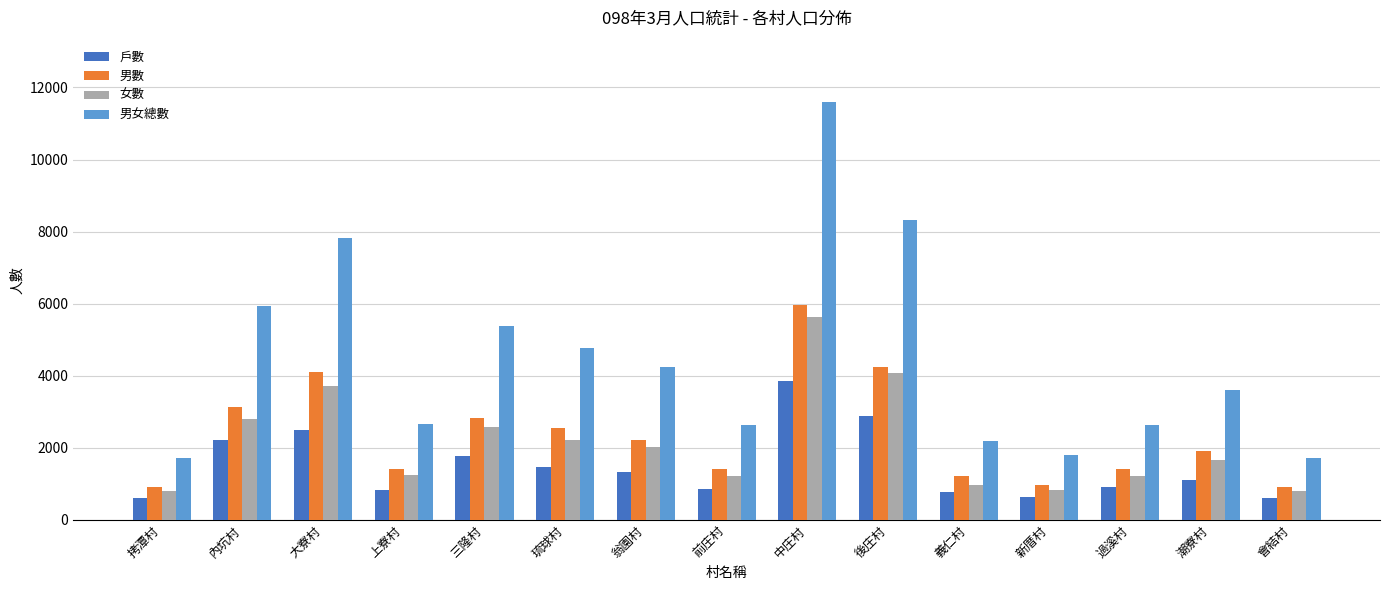

What is the highest value of the 女數 series?

5630